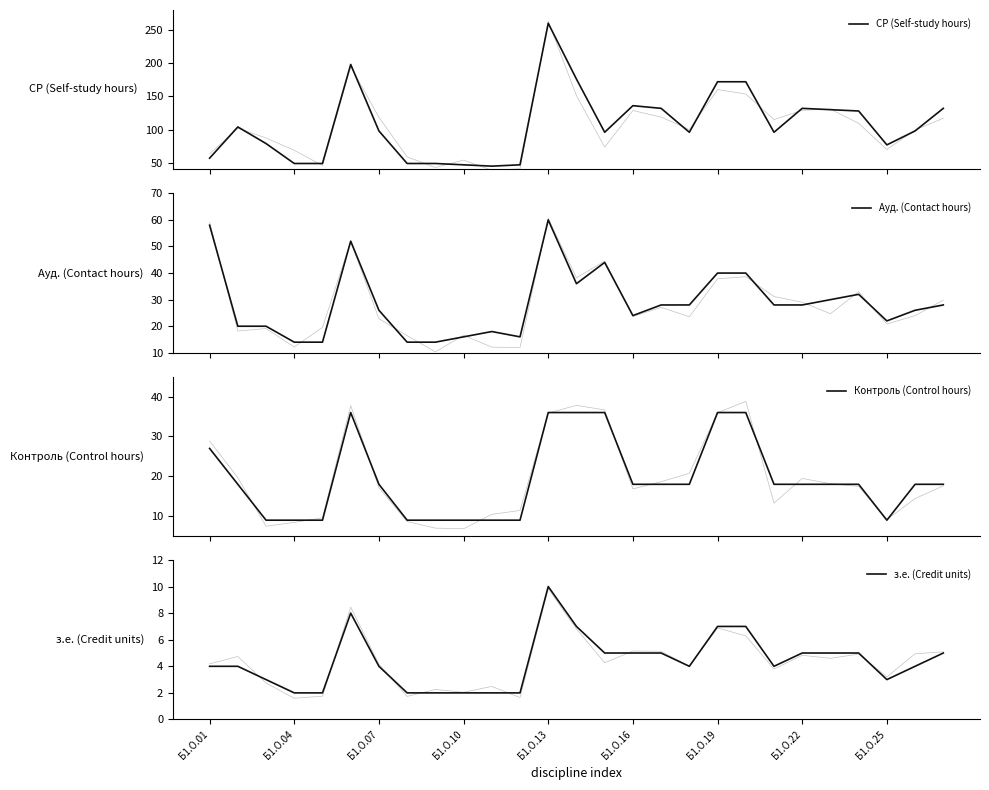

How many series are shown in this chart?

4